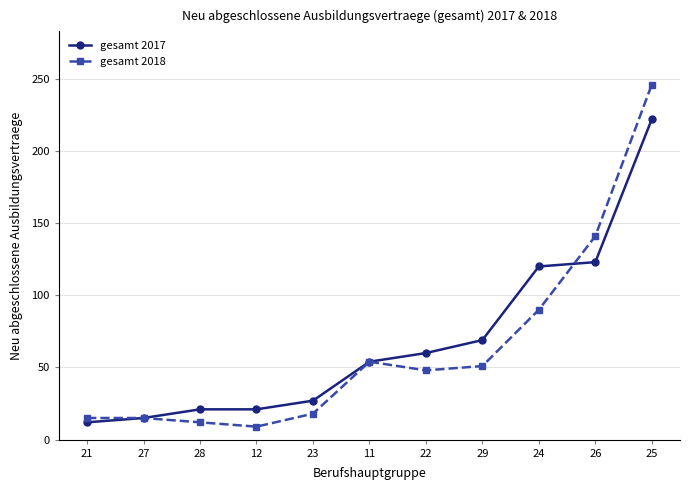

Which series changed the most between 22 and 26?

gesamt 2018